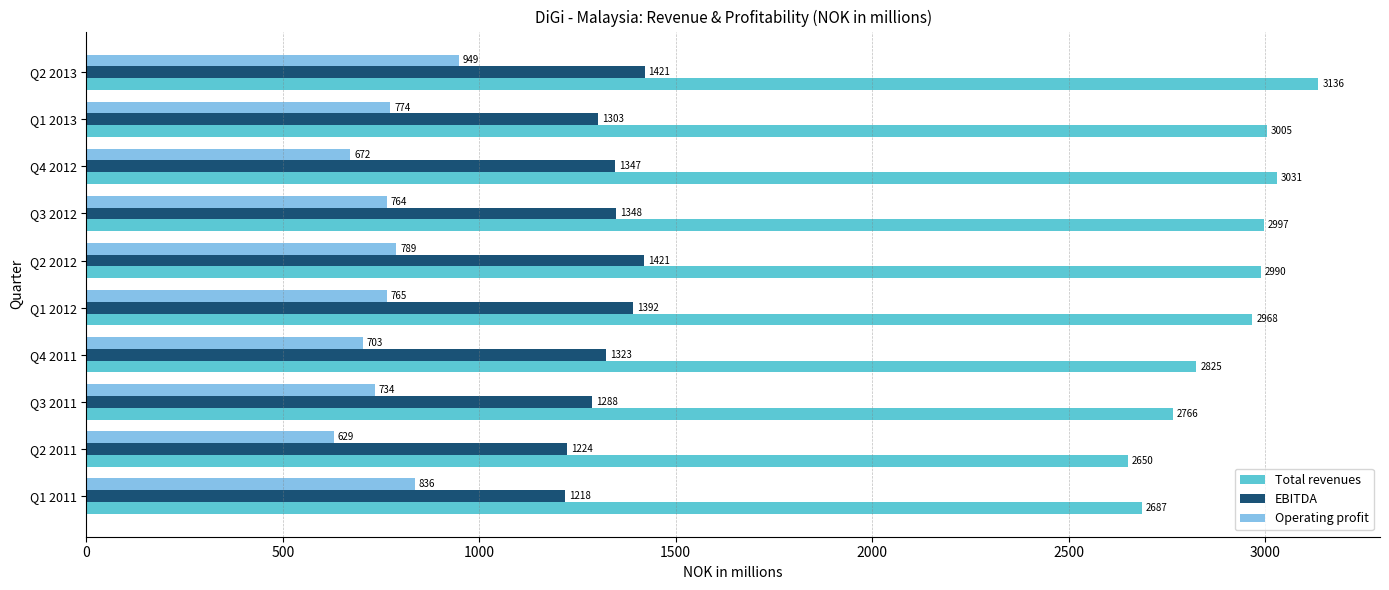

What is the greatest value displayed?

3135.8